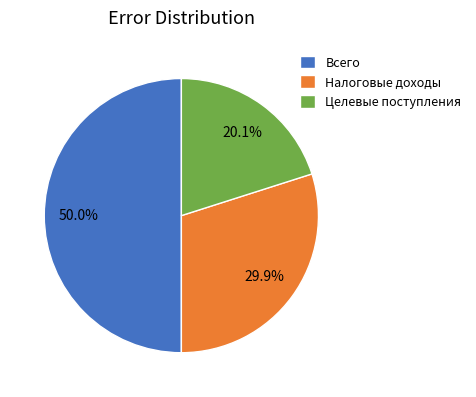

Is Налоговые доходы the majority of the pie?

No